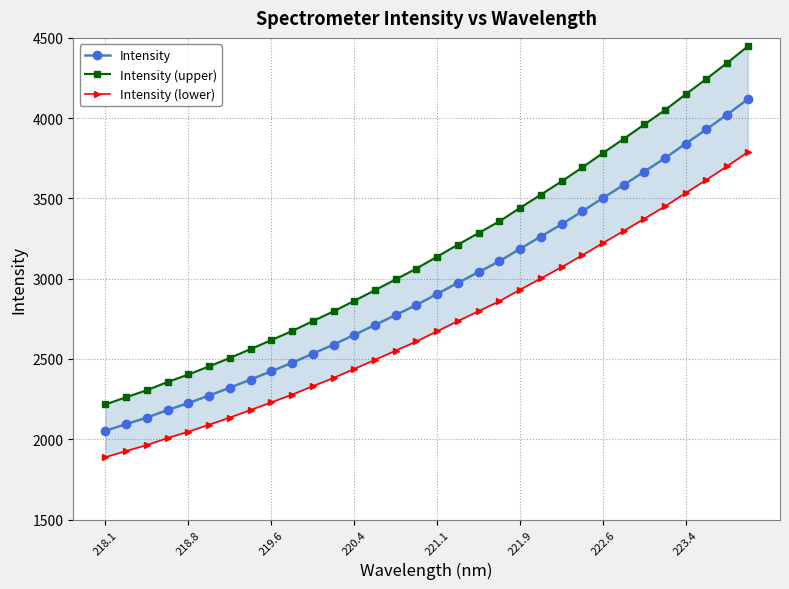

Does the chart have visible grid lines?

Yes